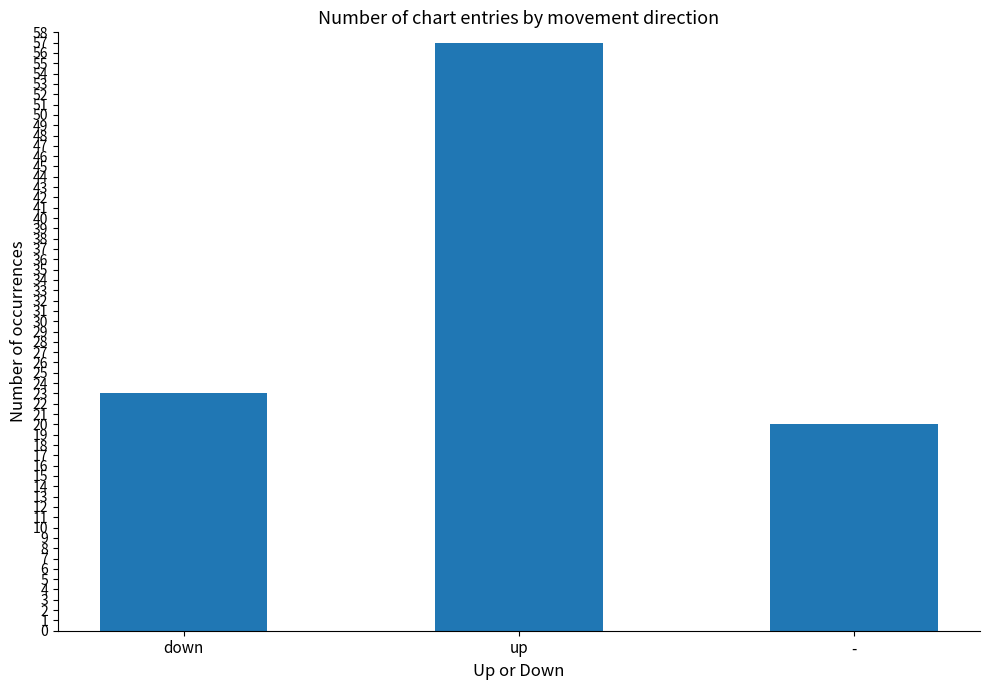

What is the label of the 2nd bar from the right?

up